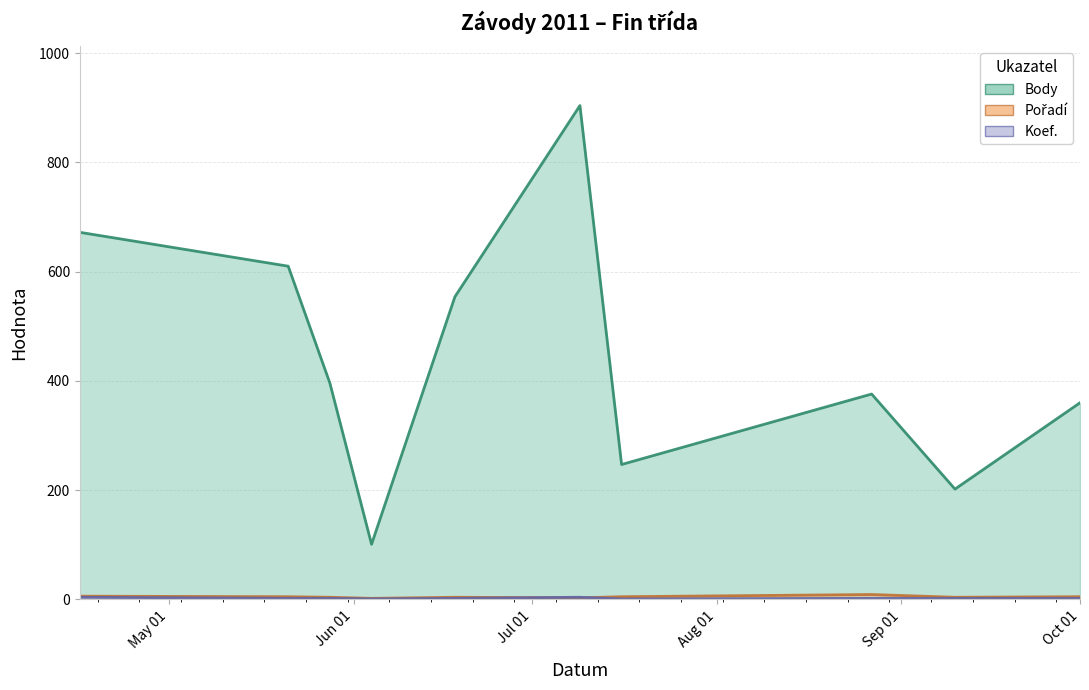

Is the value of Pořadí at 2011-07-09 greater than the value of Body at 2011-05-28?

No